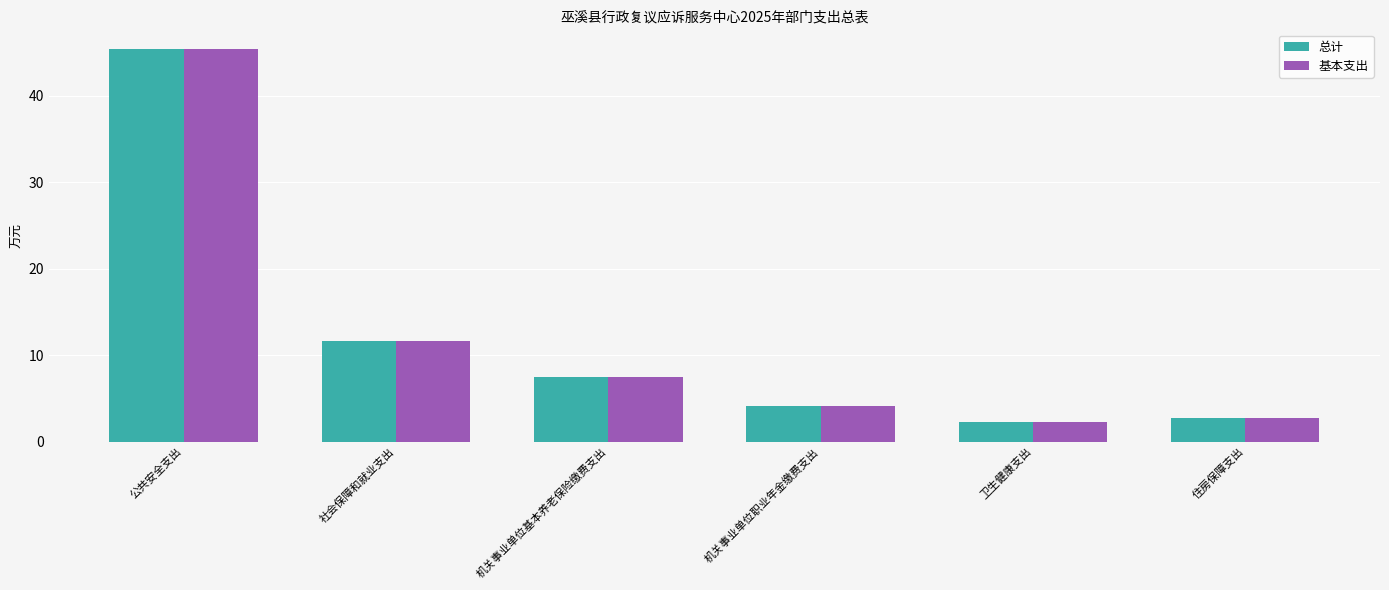

What is the minimum value for 总计?

2.3